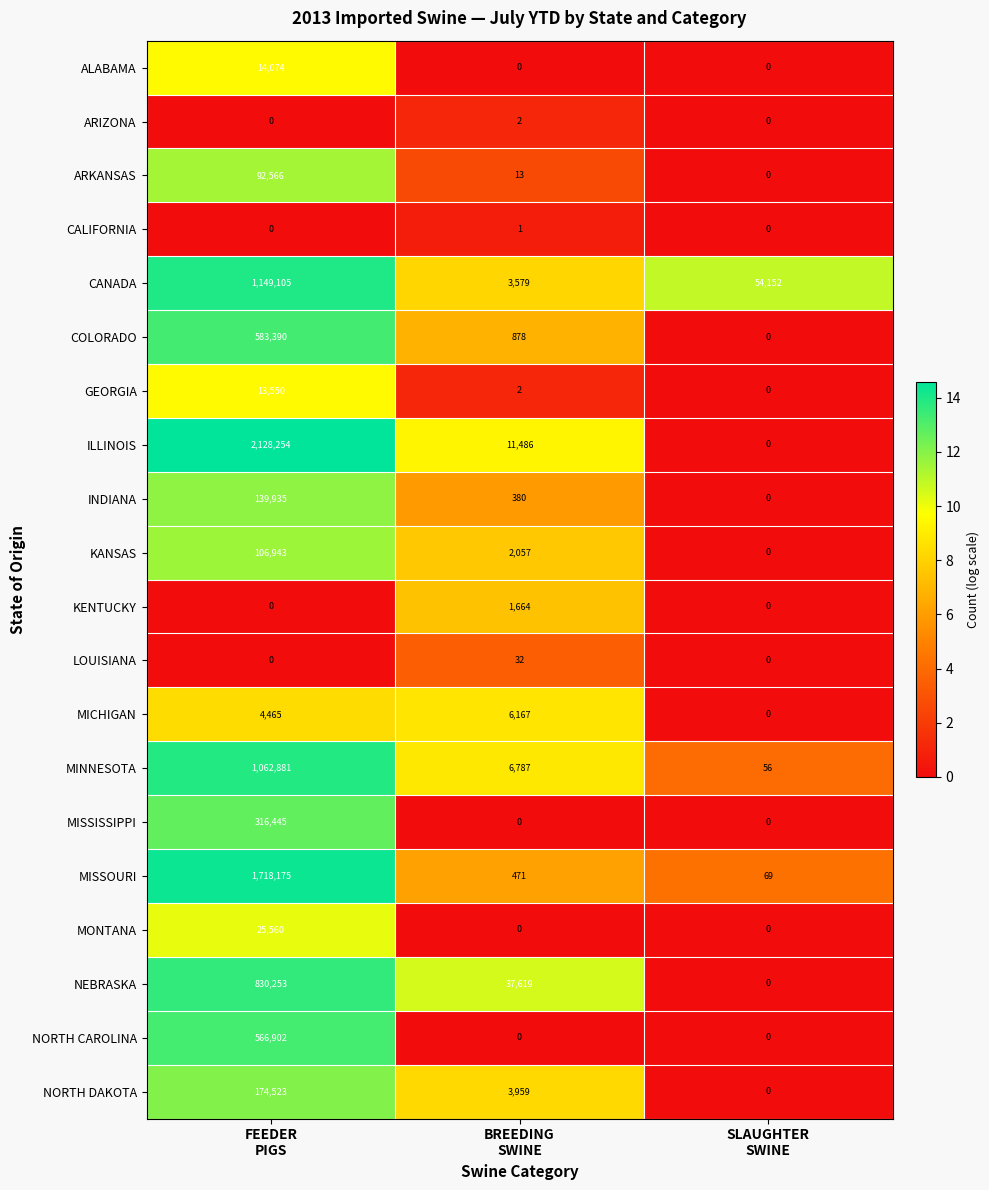

How many distinct data groups are displayed?

20